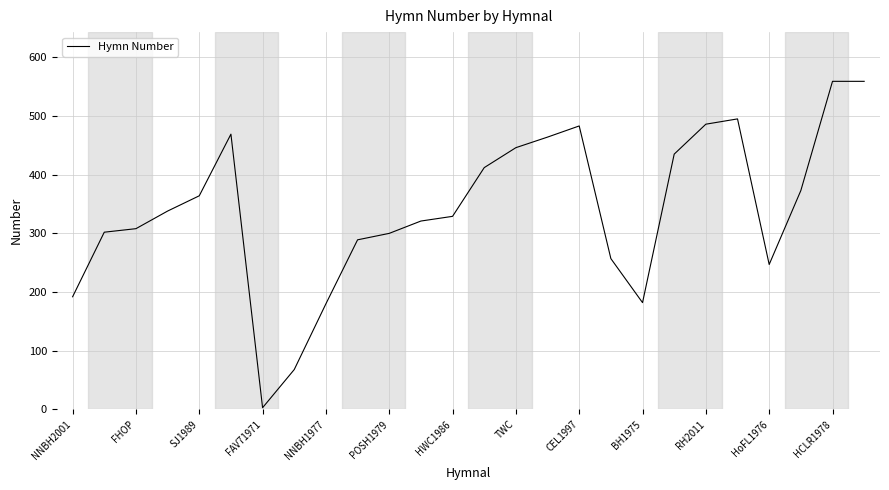

What is the difference between the maximum and minimum values?

556